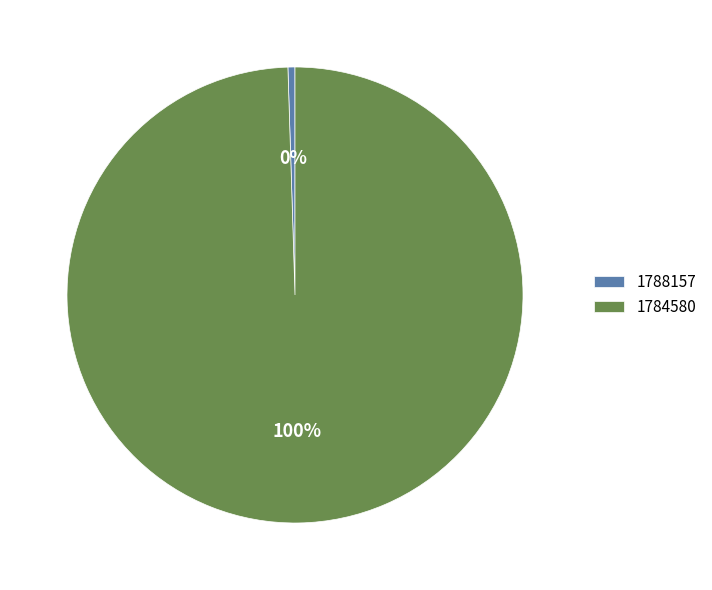

Which category accounts for the majority?

1784580